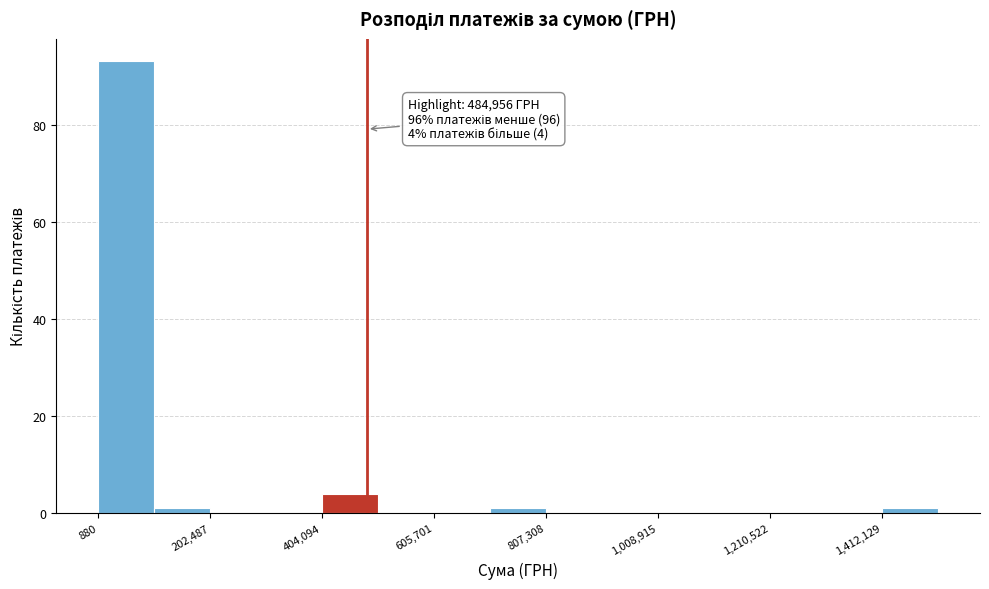

Around what value on the x-axis is the tallest bar? Give the approximate position of its centre, as read against the axis.

50000